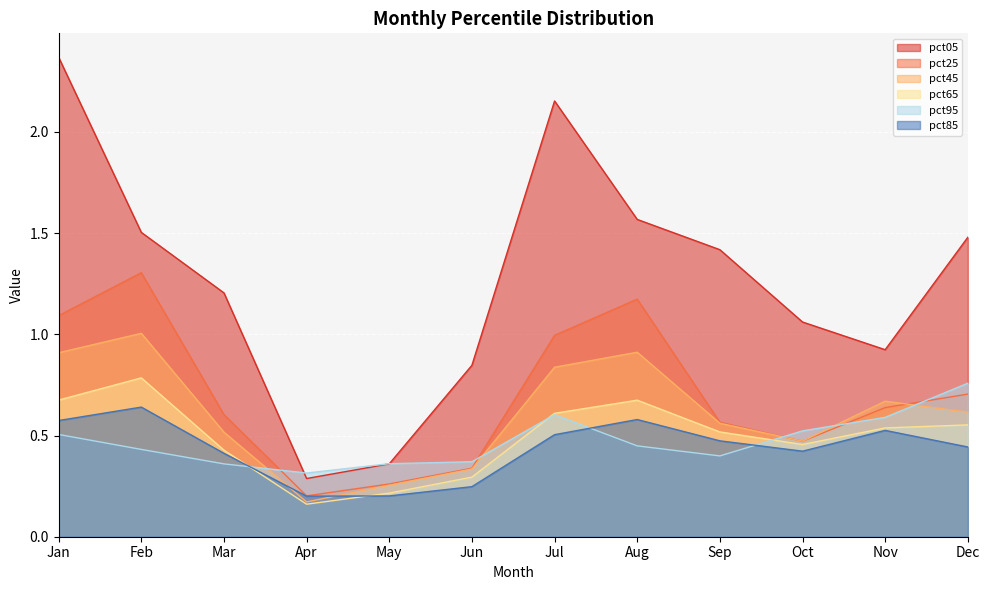

List the series in order of their peak value, lowest first.

pct85, pct95, pct65, pct45, pct25, pct05